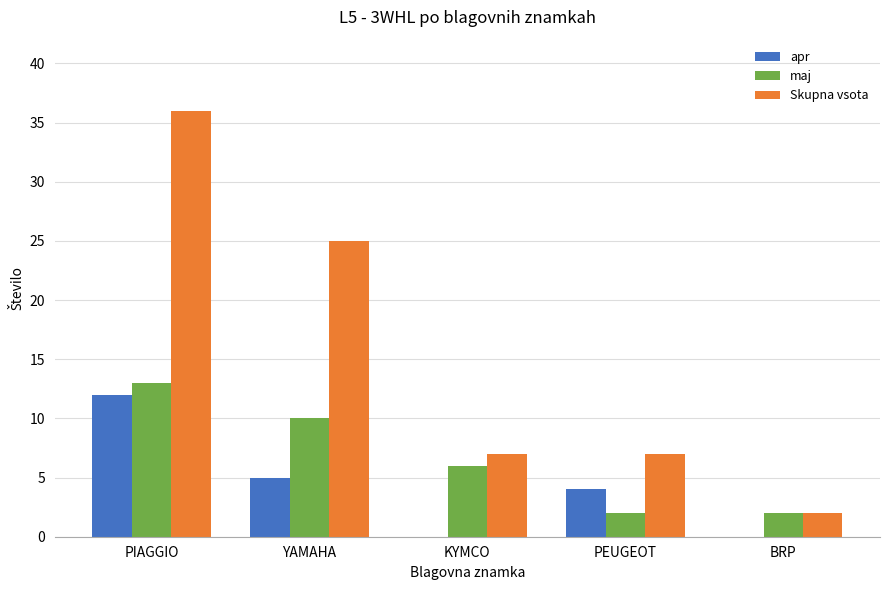

True or false: maj has a value of 2 at PEUGEOT.

True